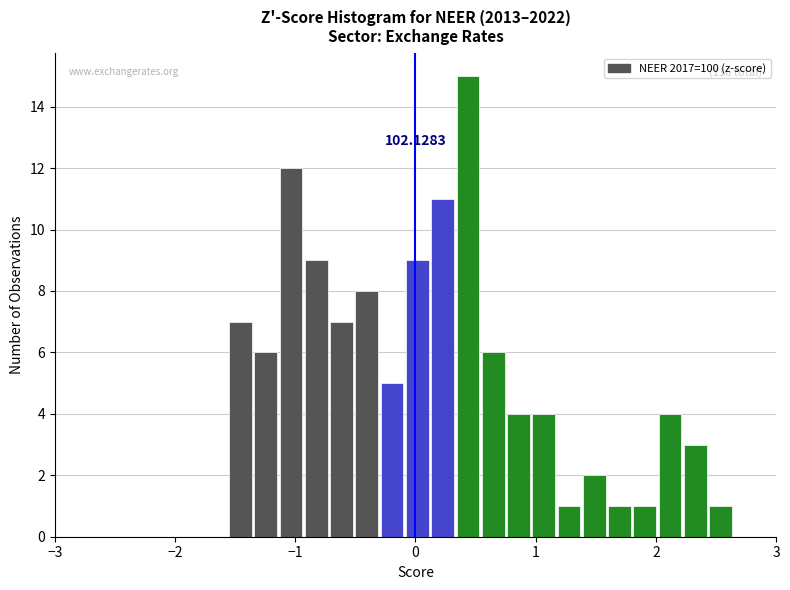

Read against the x-axis, roughly where is the centre of the tallest bar?

0.4